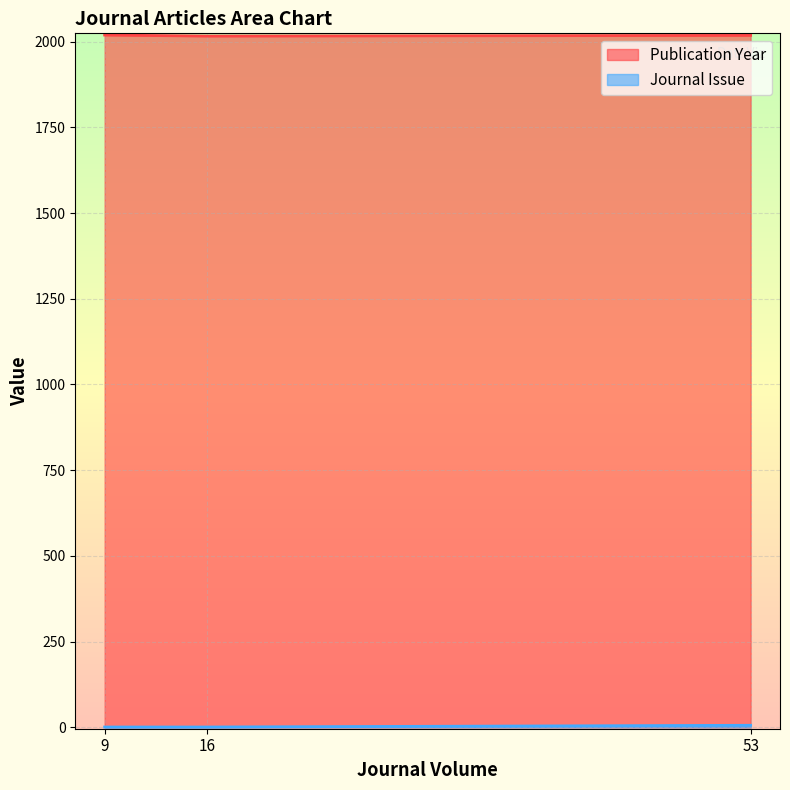

Reading right to left, list all the values displayed in this chart.

Publication Year: 2016	2018	2019
Journal Issue: 1	6	1